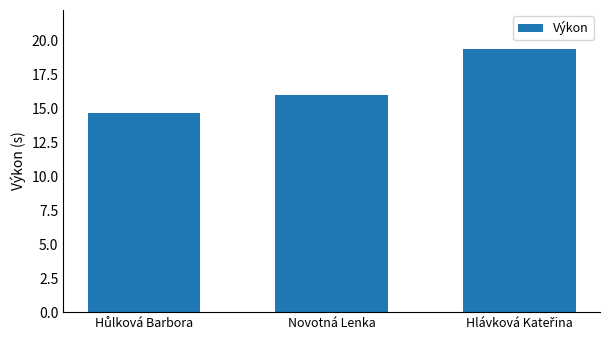

The chart shows a value of 16.0 at Novotná Lenka. True or false?

True